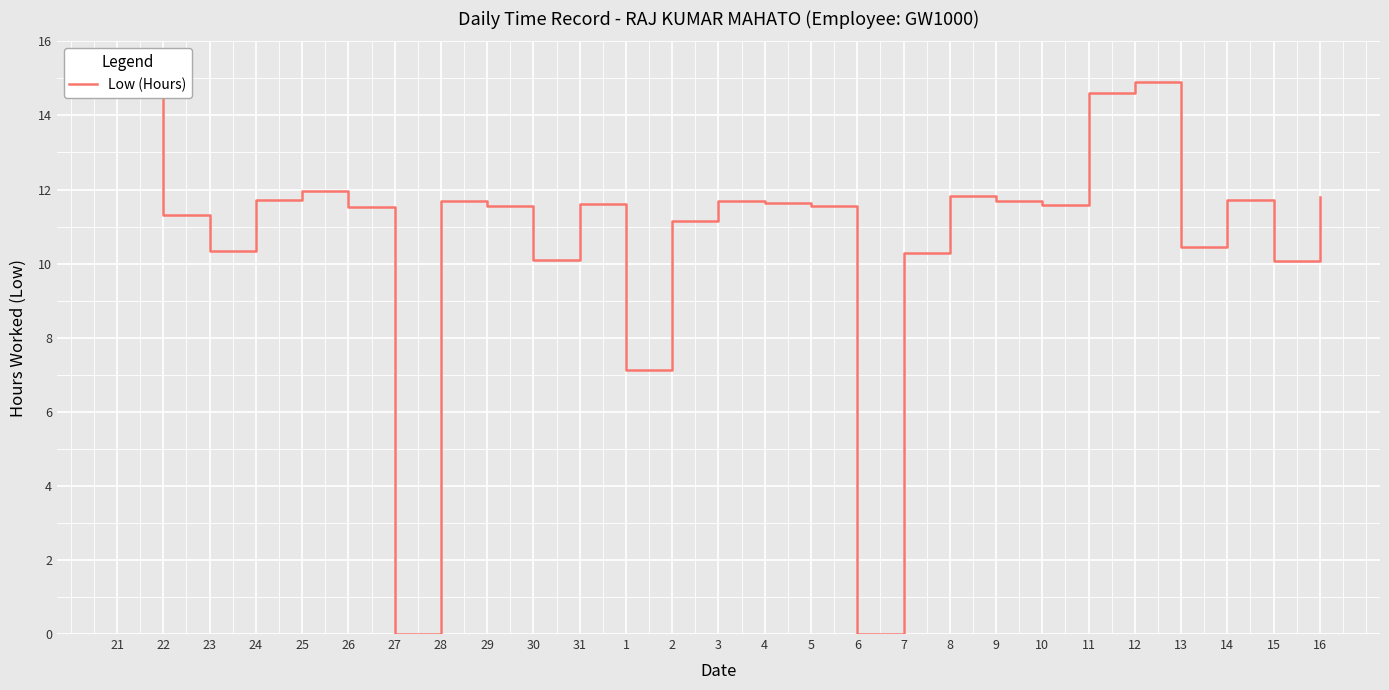

Is this an area chart (filled region under the line)?

No